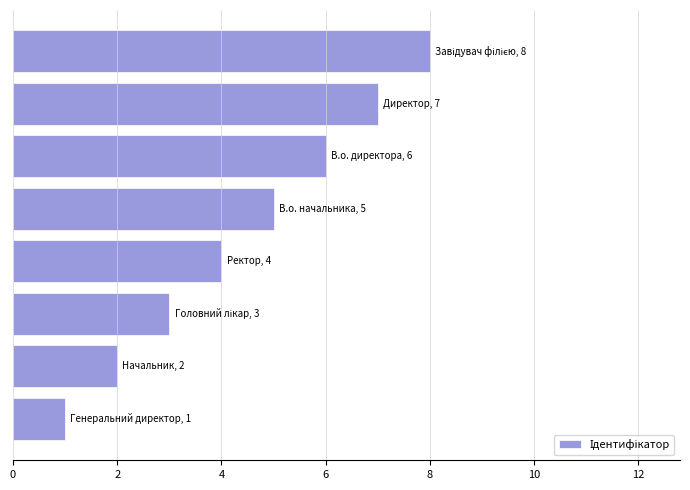

How many series are shown in this chart?

1